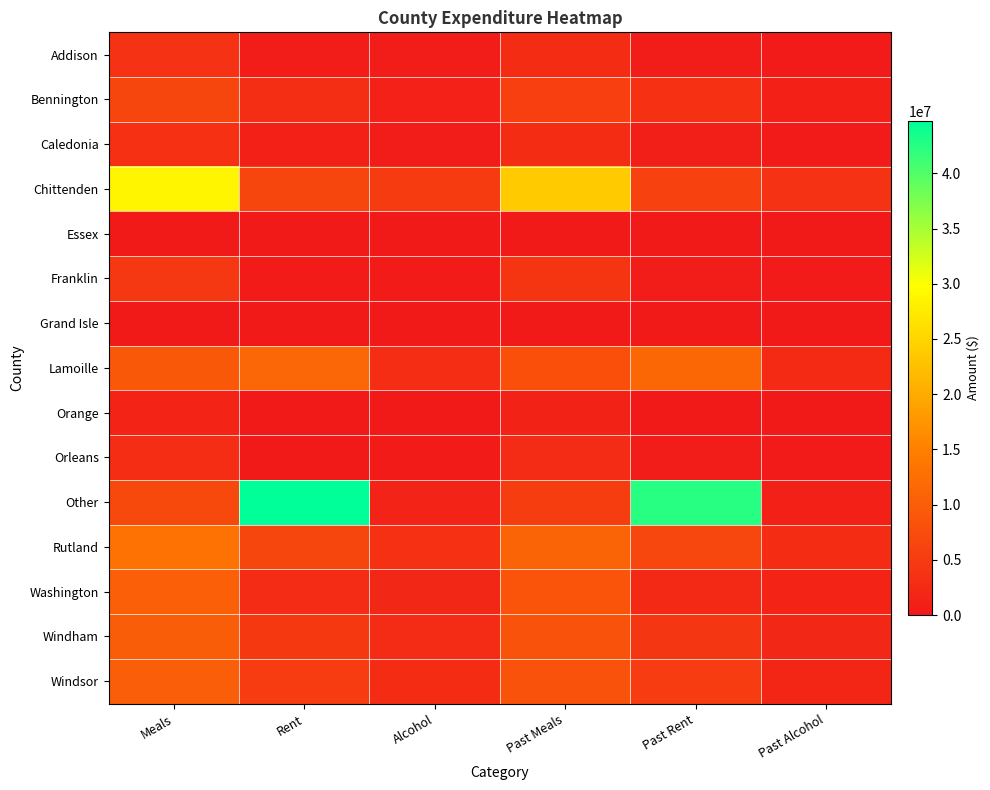

Reading right to left, list all the values displayed in this chart.

Addison: Past Alcohol=273723.9	Past Rent=501197.6	Past Meals=2768032.3	Alcohol=464268.8	Rent=670695.9	Meals=3626774.4
Bennington: Past Alcohol=1039039.2	Past Rent=3491586.9	Past Meals=5618672.1	Alcohol=1229960.8	Rent=3126319.6	Meals=6539719.9
Caledonia: Past Alcohol=327935.0	Past Rent=818836.6	Past Meals=2730758.2	Alcohol=463362.2	Rent=1013032.6	Meals=3324790.1
Chittenden: Past Alcohol=3652548.6	Past Rent=5853183.2	Past Meals=23726659.8	Alcohol=4978929.8	Rent=6464596.1	Meals=28725419.1
Essex: Past Alcohol=83498.0	Past Rent=0.0	Past Meals=233182.8	Alcohol=79869.9	Rent=0.0	Meals=233893.9
Franklin: Past Alcohol=320477.8	Past Rent=457378.0	Past Meals=3982408.4	Alcohol=350000.0	Rent=435823.4	Meals=4451808.4
Grand Isle: Past Alcohol=0.0	Past Rent=0.0	Past Meals=207689.9	Alcohol=0.0	Rent=0.0	Meals=226417.3
Lamoille: Past Alcohol=2474989.6	Past Rent=11486104.8	Past Meals=7968048.2	Alcohol=2905300.2	Rent=11326624.8	Meals=9226435.2
Orange: Past Alcohol=134220.9	Past Rent=163786.8	Past Meals=1329542.6	Alcohol=196985.0	Rent=0.0	Meals=1606755.1
Orleans: Past Alcohol=314027.7	Past Rent=543284.5	Past Meals=2639695.7	Alcohol=433604.1	Rent=221726.1	Meals=3057800.6
Other: Past Alcohol=1047109.3	Past Rent=42441425.3	Past Meals=5321197.1	Alcohol=1406291.5	Rent=44748791.6	Meals=7071391.8
Rutland: Past Alcohol=2837904.0	Past Rent=6664326.5	Past Meals=10802219.1	Alcohol=3365023.7	Rent=6529295.8	Meals=12989168.1
Washington: Past Alcohol=1570673.1	Past Rent=2388287.5	Past Meals=8644120.1	Alcohol=2061340.7	Rent=2666263.0	Meals=10262237.4
Windham: Past Alcohol=2093871.2	Past Rent=4317598.7	Past Meals=8417474.8	Alcohol=2687546.9	Rent=4531942.8	Meals=9921362.7
Windsor: Past Alcohol=1940648.0	Past Rent=5220825.4	Past Meals=8367213.3	Alcohol=2710785.2	Rent=5221666.5	Meals=10203582.6